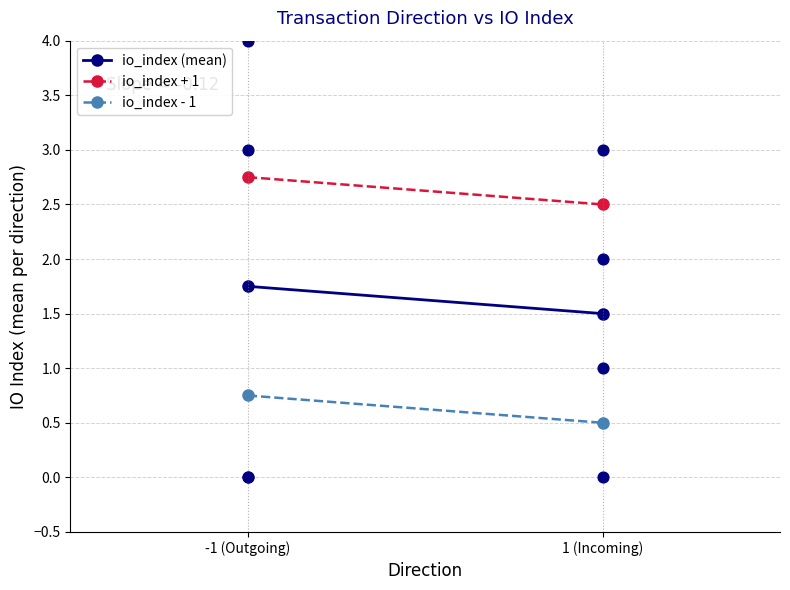

What are all the series names shown in the legend?

io_index (mean), io_index + 1, io_index - 1